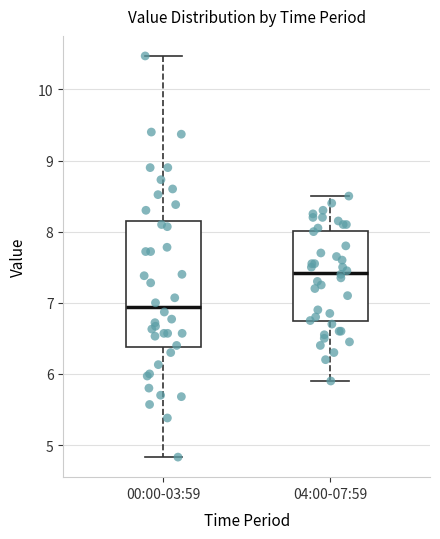

Where does the upper whisker of the box for 04:00-07:59 end on the y-axis? The values are not printed on the chart, so give them approximately, as read against the axis.

8.5